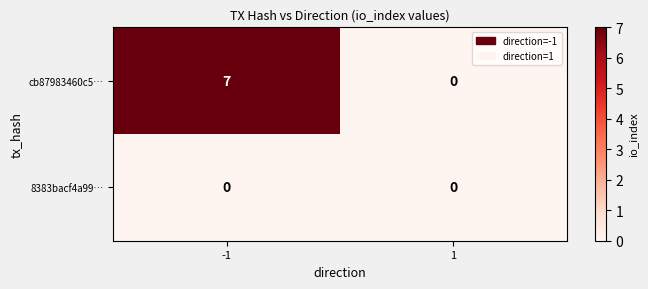

Reading right to left, list all the values displayed in this chart.

cb87983460c5…: 1=0	-1=7
8383bacf4a99…: 1=0	-1=0